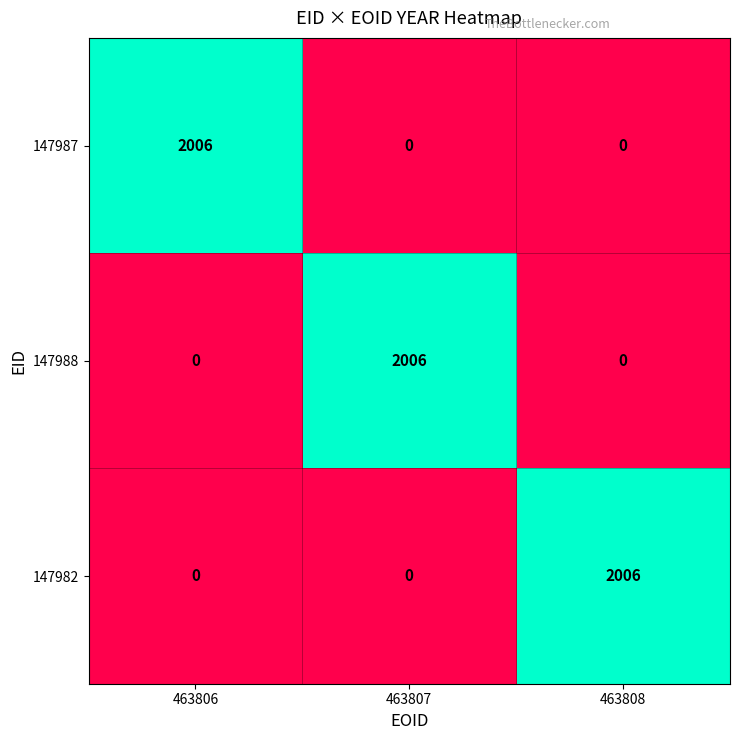

What is the difference between the 147988 values at 463807 and 463808?

2006